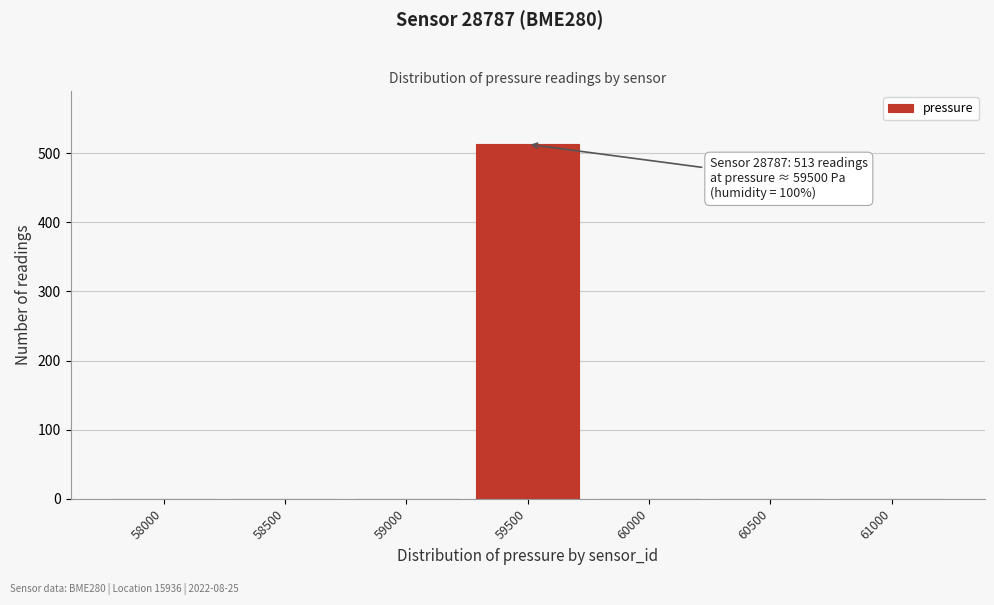

Reading left to right, what are all the values shown in this chart?

58000=0	58500=0	59000=0	59500=513	60000=0	60500=0	61000=0